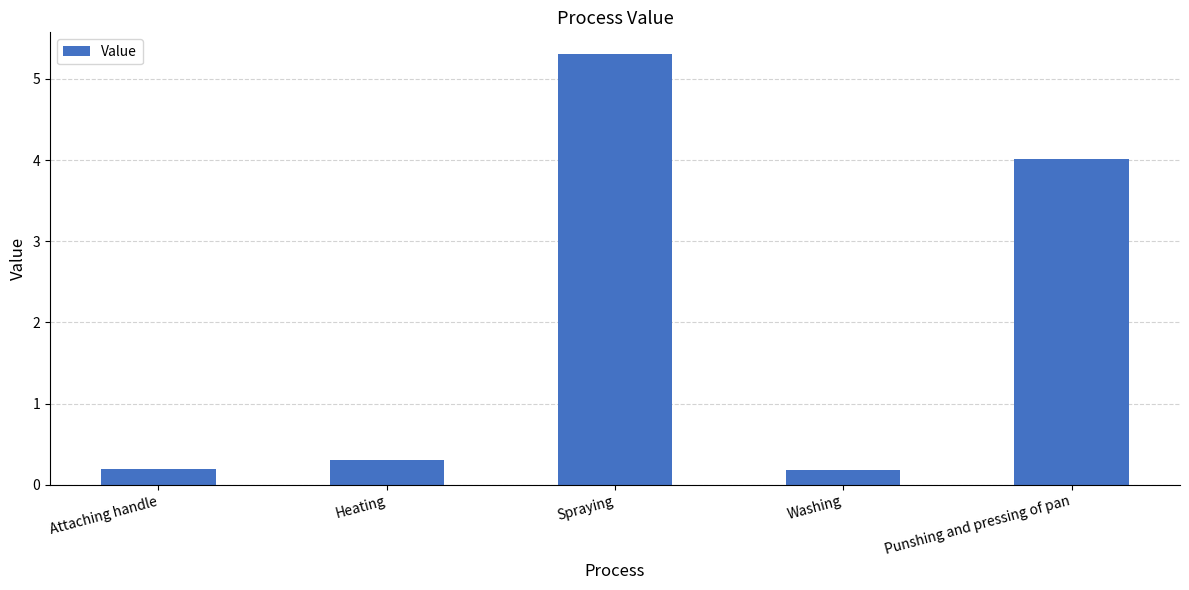

How many bars are there in total?

5